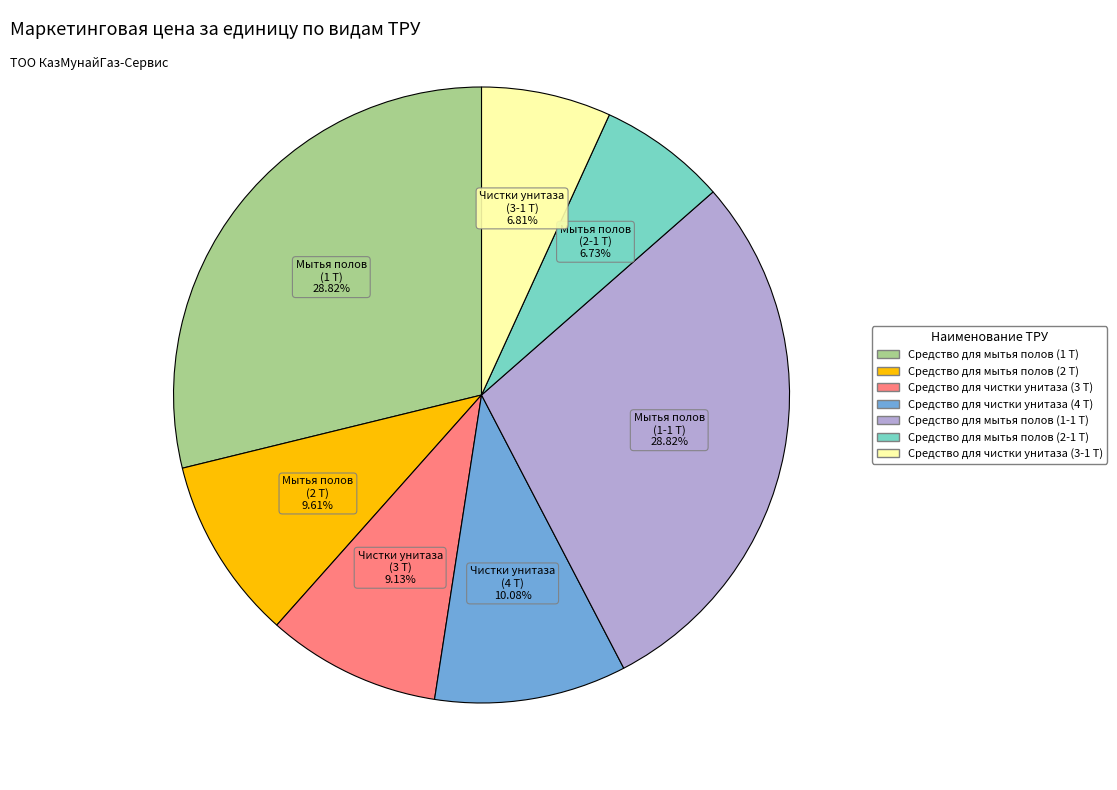

Combined, do Средство для чистки унитаза (4 Т) and Средство для мытья полов (1 Т) account for over 50%?

No